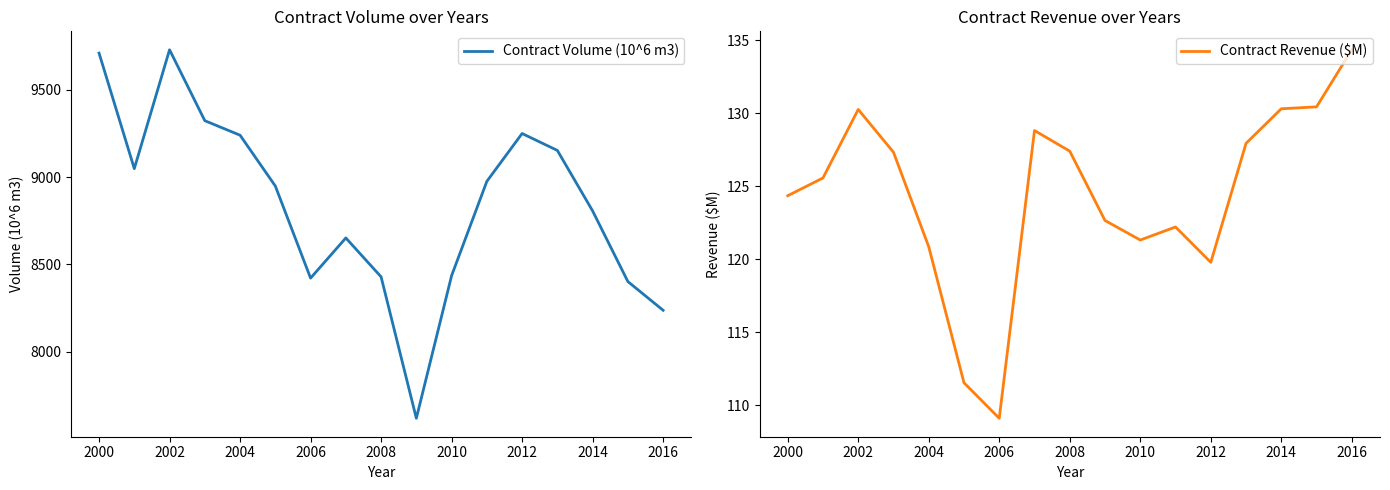

Reading right to left, extract all data points from this chart.

Contract Volume (10^6 m3): 8237.4	8401.9	8806.2	9152.4	9249.3	8975.5	8435.4	7619.1	8429.0	8651.5	8421.5	8948.7	9239.6	9322.7	9728.7	9048.3	9709.7
Contract Revenue ($M): 134.3	130.4	130.3	127.9	119.8	122.2	121.3	122.6	127.4	128.8	109.1	111.5	120.8	127.3	130.3	125.6	124.3